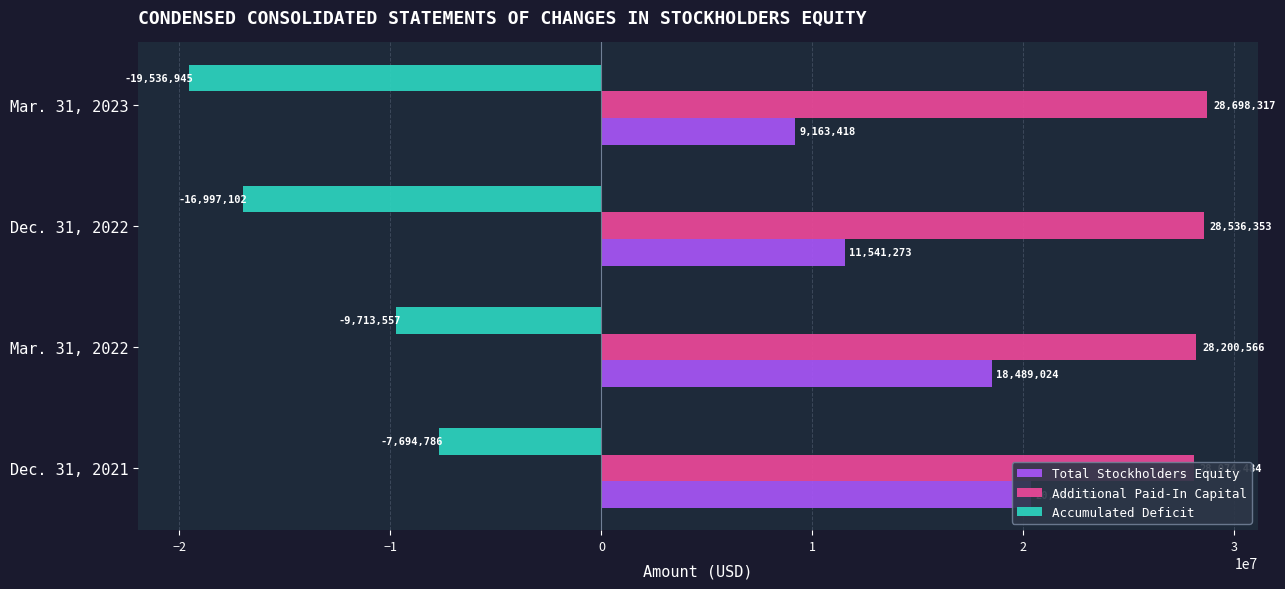

Between −2 and 0, which series saw the biggest shift?

Accumulated Deficit